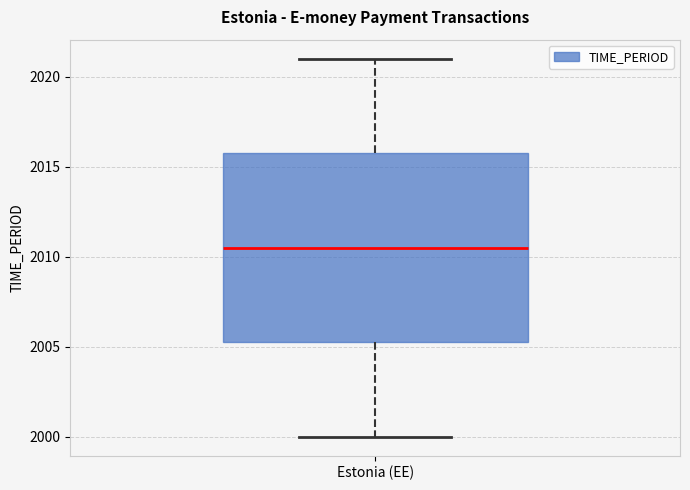

Where does the upper whisker of the box for Estonia (EE) end on the y-axis? The values are not printed on the chart, so give them approximately, as read against the axis.

2021.0